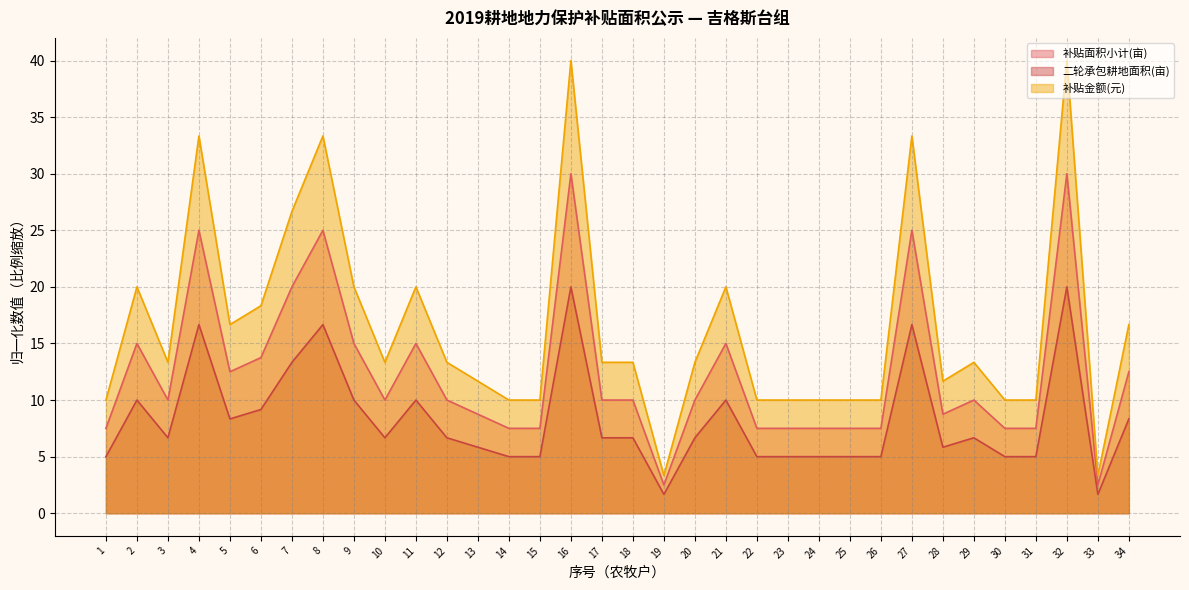

Reading left to right, what are all the values shown in this chart?

补贴面积小计(亩): 1=7.5	2=15.0	3=10.0	4=25.0	5=12.5	6=13.8	7=20.0	8=25.0	9=15.0	10=10.0	11=15.0	12=10.0	13=8.8	14=7.5	15=7.5	16=30.0	17=10.0	18=10.0	19=2.5	20=10.0	21=15.0	22=7.5	23=7.5	24=7.5	25=7.5	26=7.5	27=25.0	28=8.8	29=10.0	30=7.5	31=7.5	32=30.0	33=2.5	34=12.5
二轮承包耕地面积(亩): 1=5.0	2=10.0	3=6.7	4=16.7	5=8.3	6=9.2	7=13.3	8=16.7	9=10.0	10=6.7	11=10.0	12=6.7	13=5.8	14=5.0	15=5.0	16=20.0	17=6.7	18=6.7	19=1.7	20=6.7	21=10.0	22=5.0	23=5.0	24=5.0	25=5.0	26=5.0	27=16.7	28=5.8	29=6.7	30=5.0	31=5.0	32=20.0	33=1.7	34=8.3
补贴金额(元): 1=10.0	2=20.0	3=13.3	4=33.3	5=16.7	6=18.3	7=26.7	8=33.3	9=20.0	10=13.3	11=20.0	12=13.3	13=11.7	14=10.0	15=10.0	16=40.0	17=13.3	18=13.3	19=3.3	20=13.3	21=20.0	22=10.0	23=10.0	24=10.0	25=10.0	26=10.0	27=33.3	28=11.7	29=13.3	30=10.0	31=10.0	32=40.0	33=3.3	34=16.7